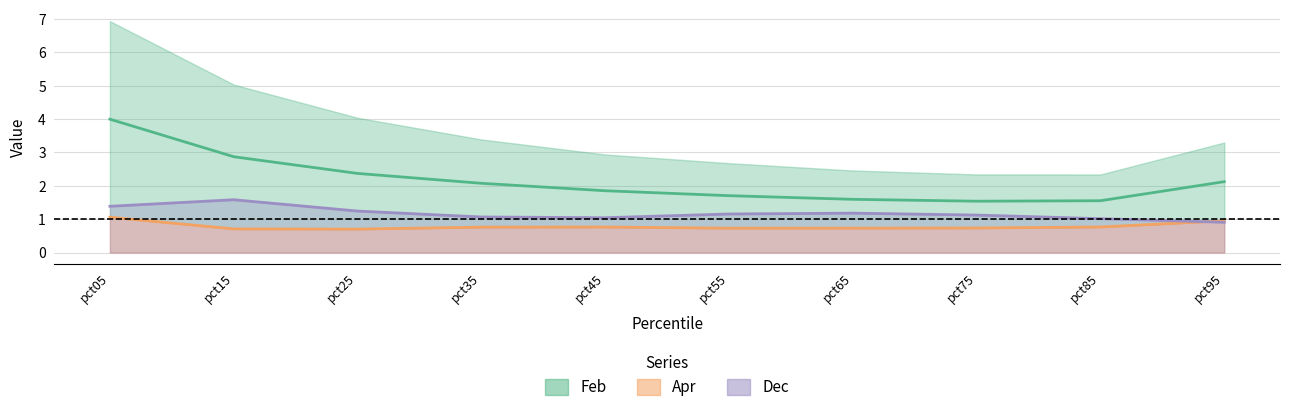

Which series ends up on top after the final intersection of Apr and Dec?

Apr